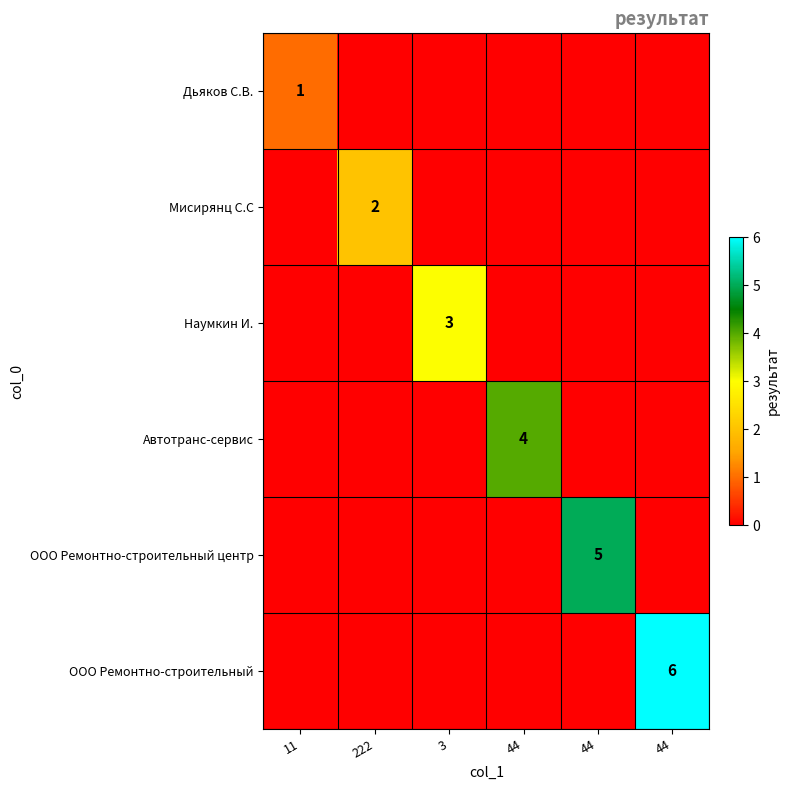

How many series are shown in this chart?

6